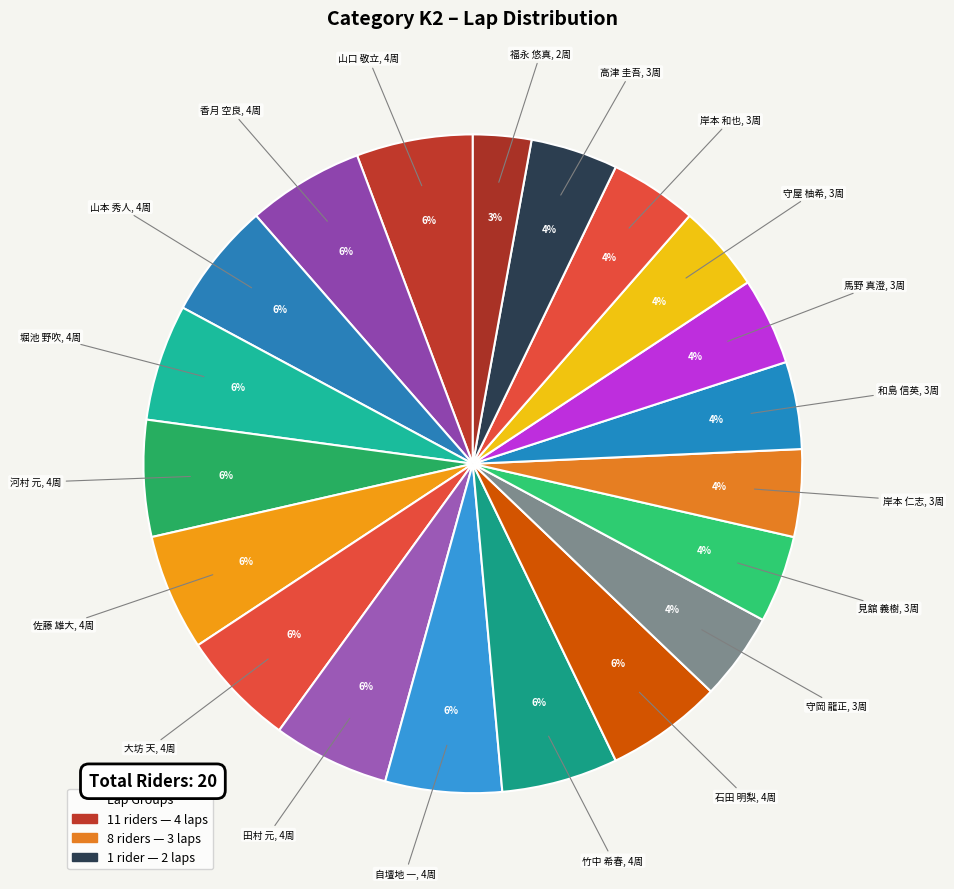

Count the number of slices in the pie.

20